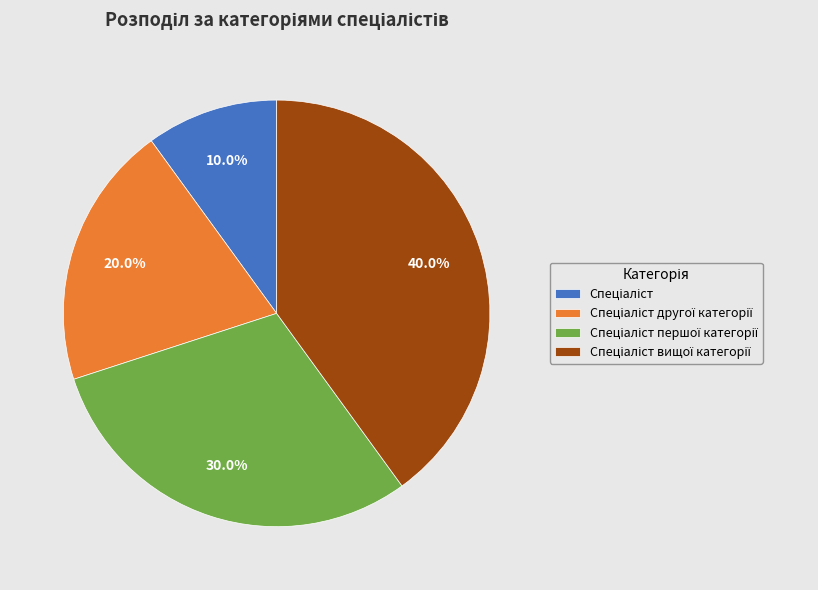

Does any single category account for the majority?

No